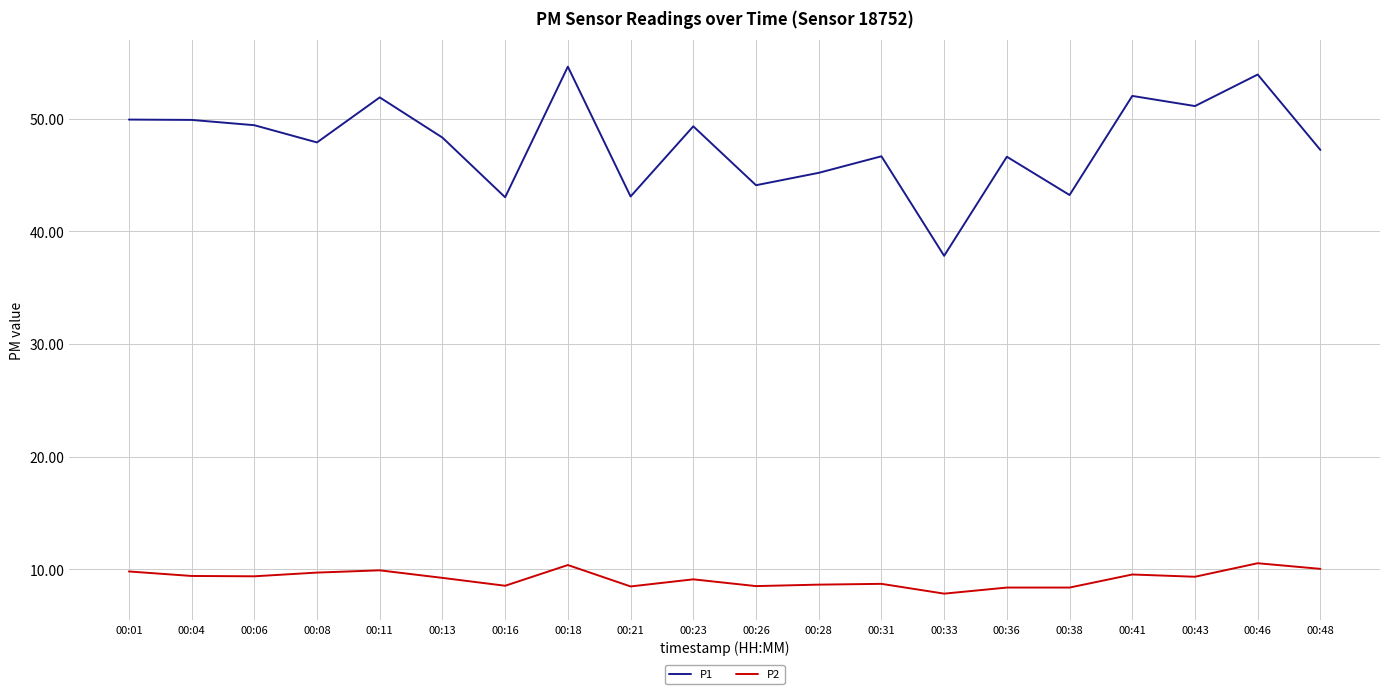

What is the difference between the maximum and minimum values in the P2 series?

2.7